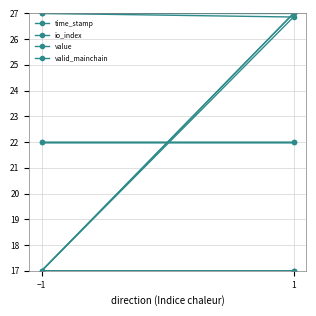

What is the average value of the value series?

22.0